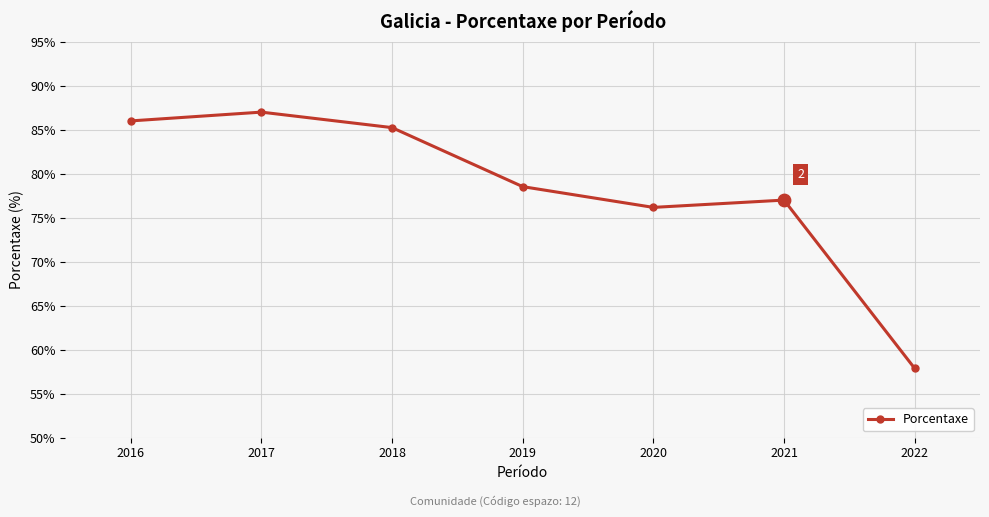

What is the ratio of the value at 2016 to the value at 2018?

1.0